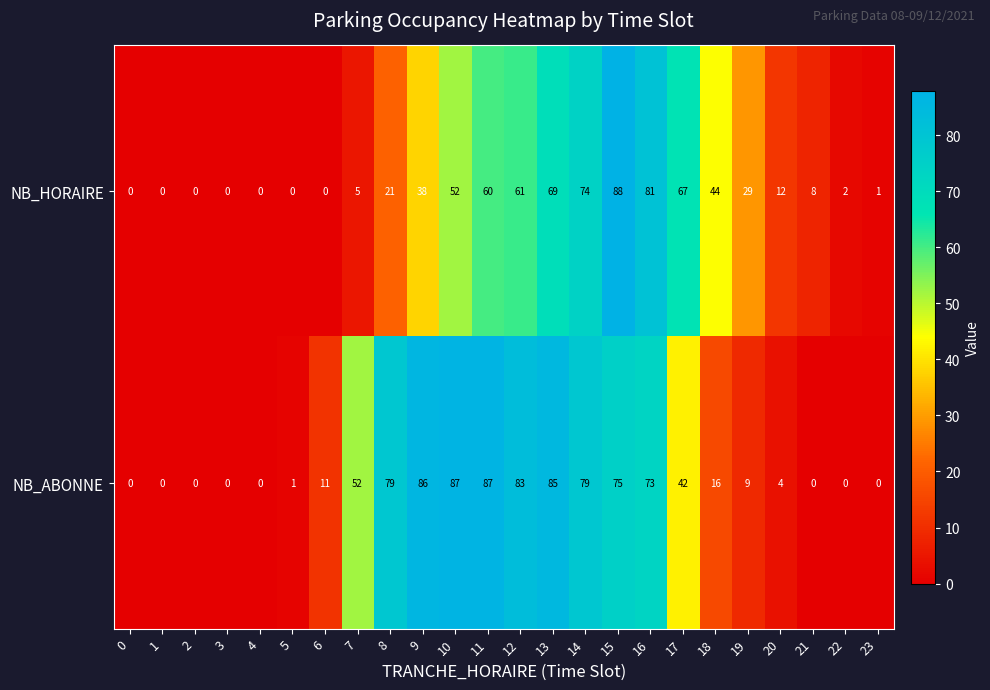

Where is NB_HORAIRE nearest to the value 44?

18